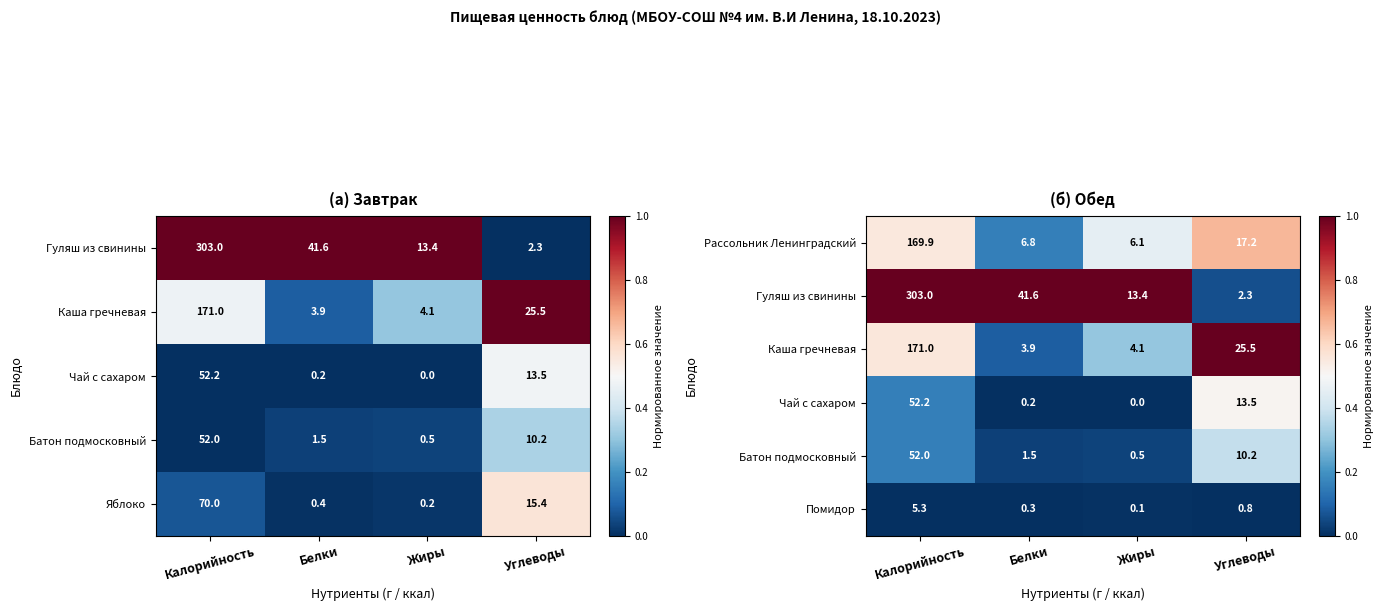

The value of Рассольник Ленинградский at Жиры is 10.0. True or false?

False